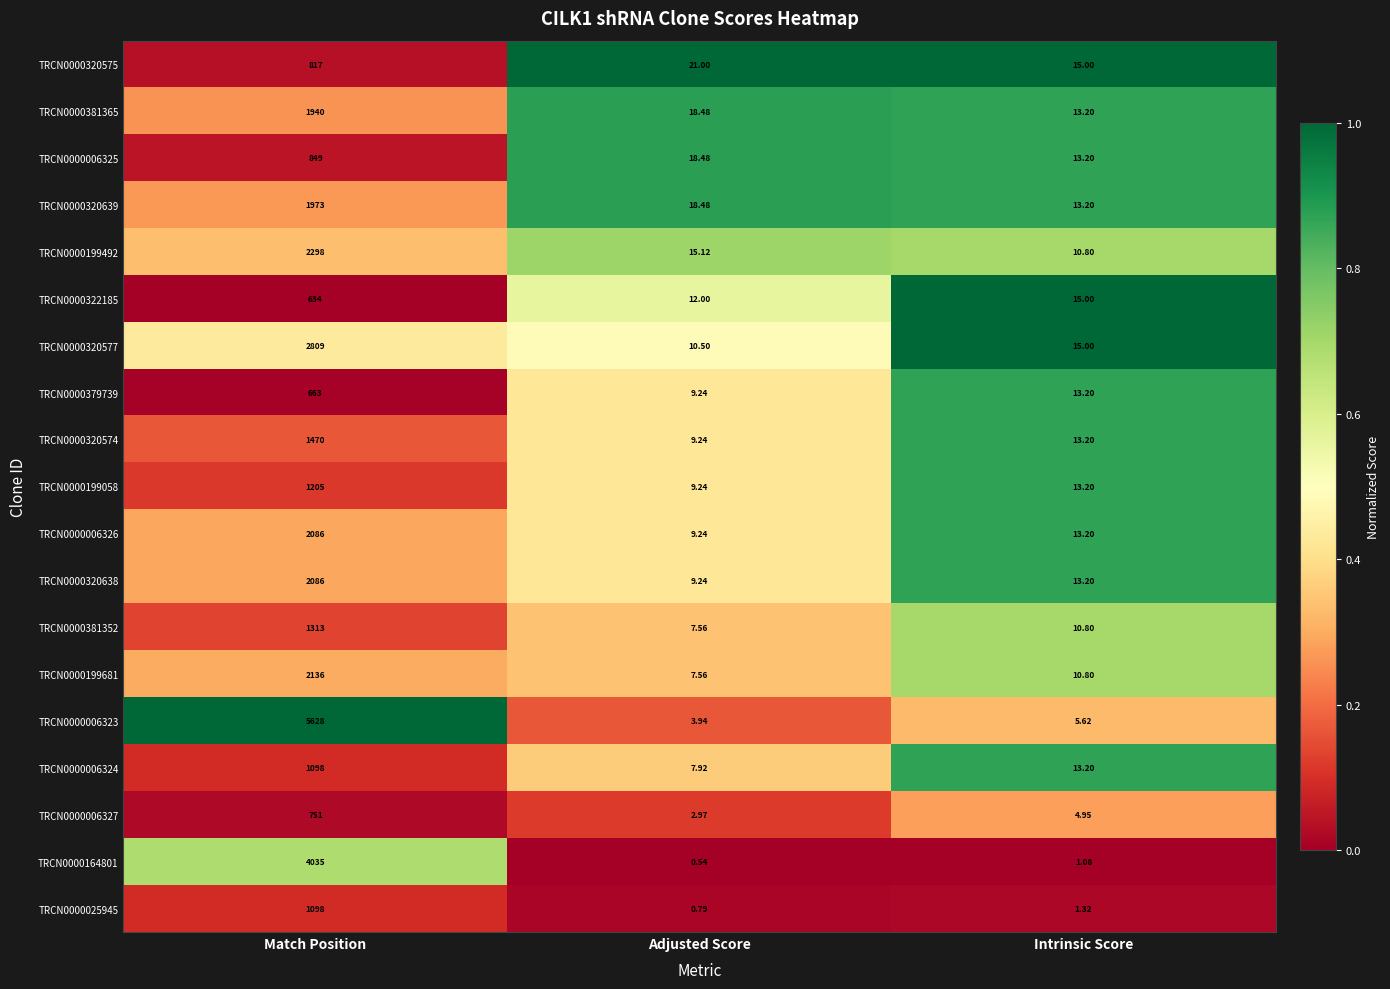

How many series are shown in this chart?

19